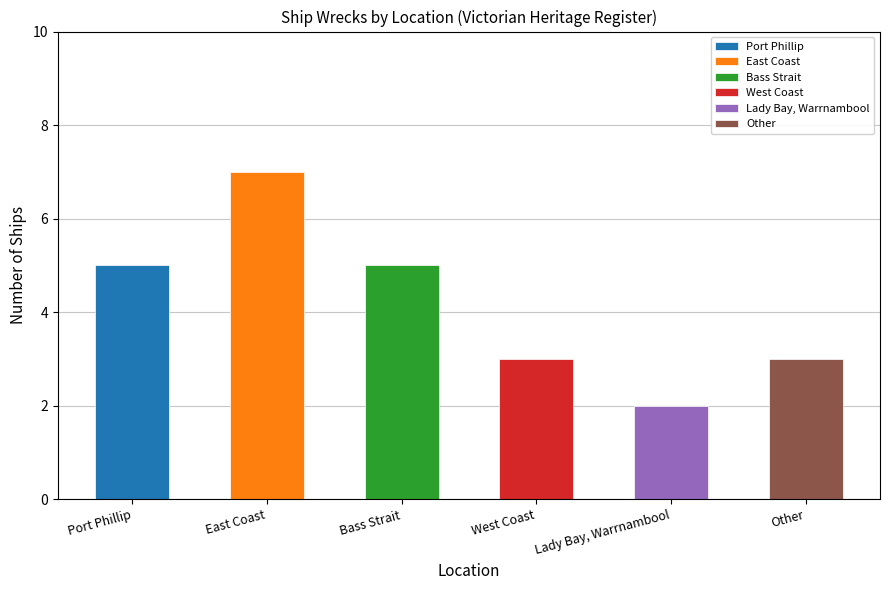

Reading left to right, transcribe all the data shown in this chart.

5	7	5	3	2	3